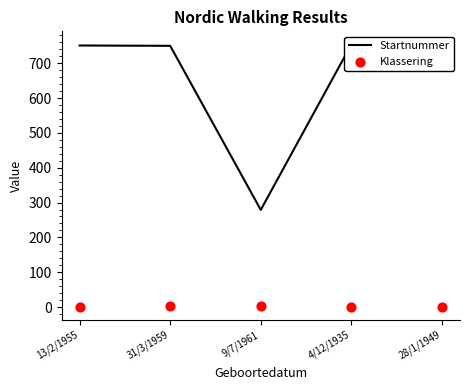

What are all the series names shown in the legend?

Startnummer, Klassering